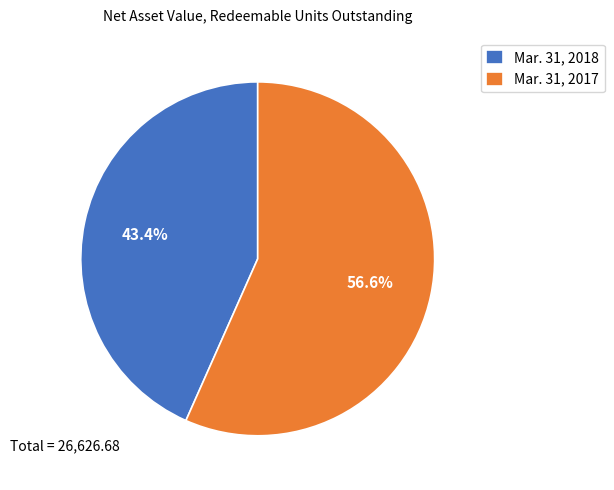

The Mar. 31, 2018 slice represents 56% of the pie. True or false?

False